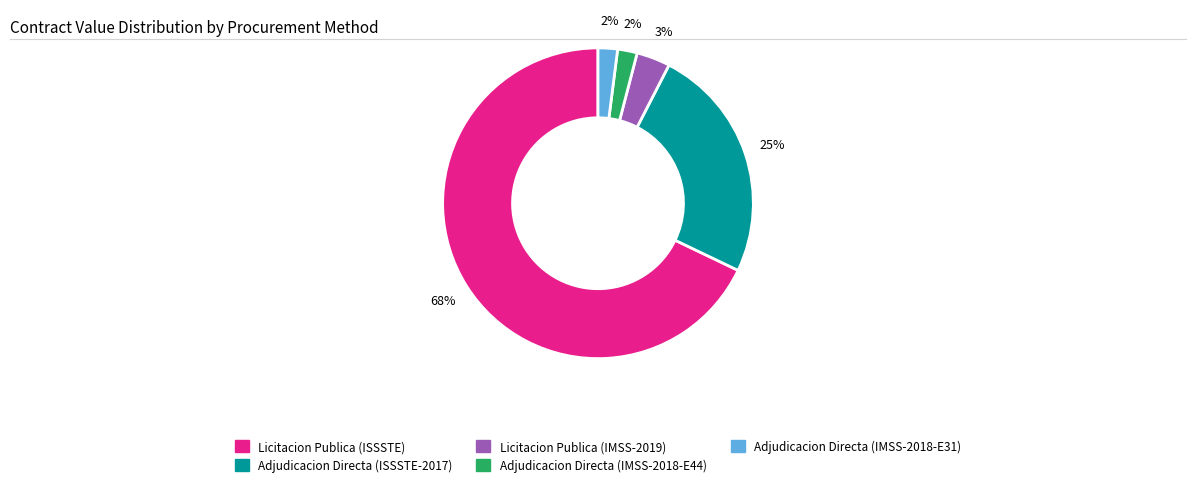

What is the ratio of the value at Adjudicacion Directa (IMSS-2018-E31) to the value at Adjudicacion Directa (IMSS-2018-E44)?

1.0